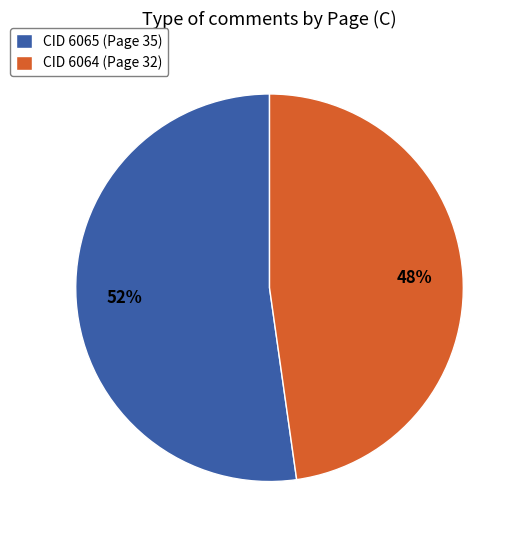

To the nearest percent, what percentage of the pie is CID 6065 (Page 35)?

52%